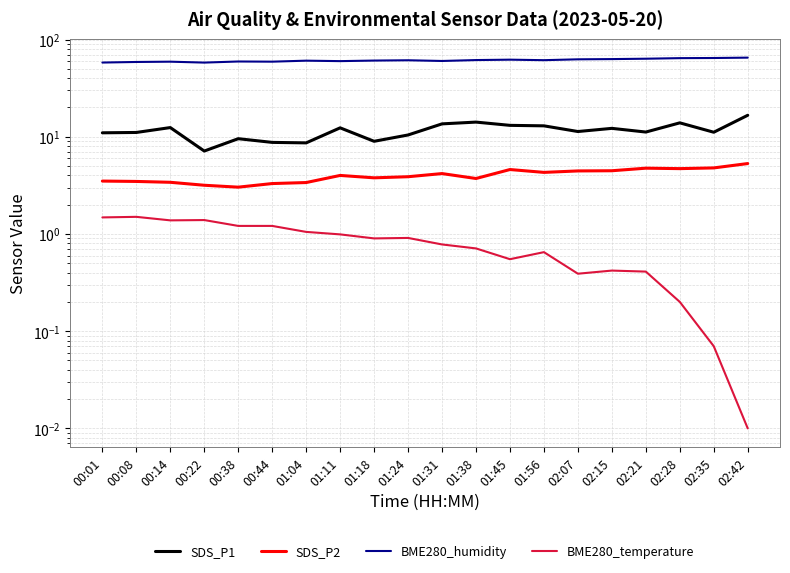

Which series has the widest spread of values?

SDS_P1